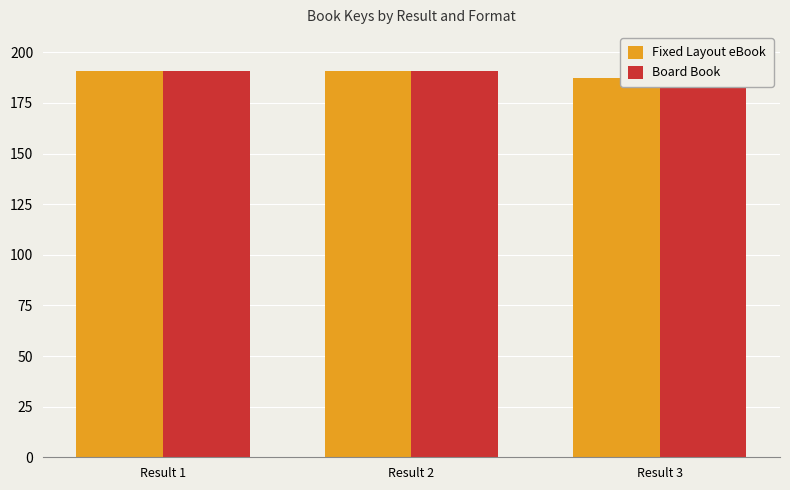

Rank the series at Result 2 from highest to lowest value.

Fixed Layout eBook, Board Book